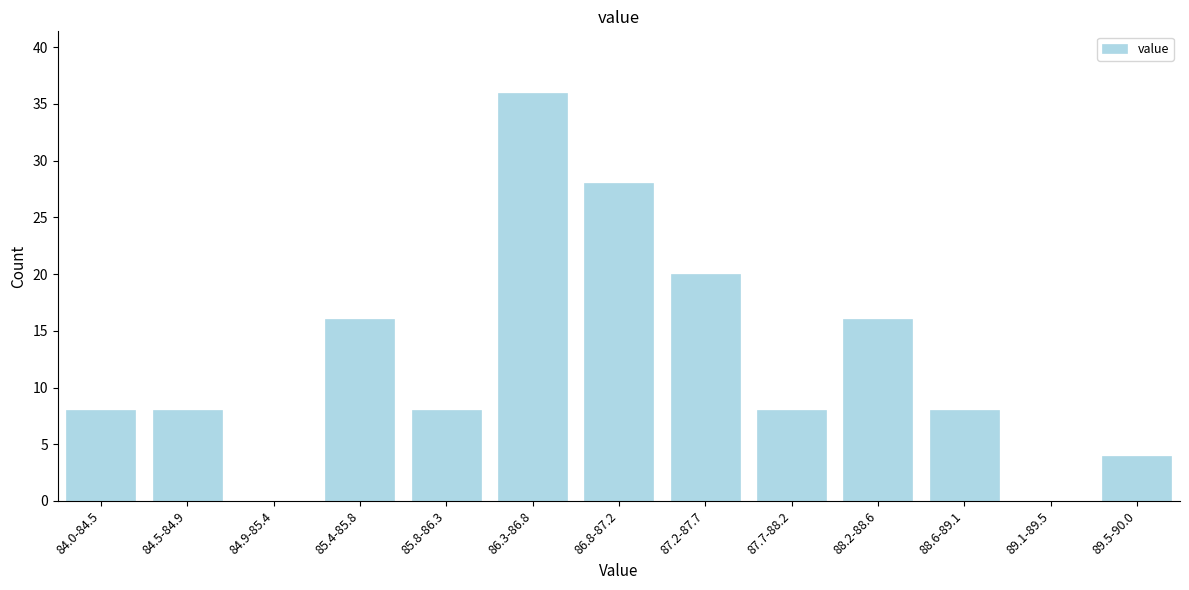

Reading left to right, list all the values displayed in this chart.

84.0-84.5=8	84.5-84.9=8	84.9-85.4=0	85.4-85.8=16	85.8-86.3=8	86.3-86.8=36	86.8-87.2=28	87.2-87.7=20	87.7-88.2=8	88.2-88.6=16	88.6-89.1=8	89.1-89.5=0	89.5-90.0=4